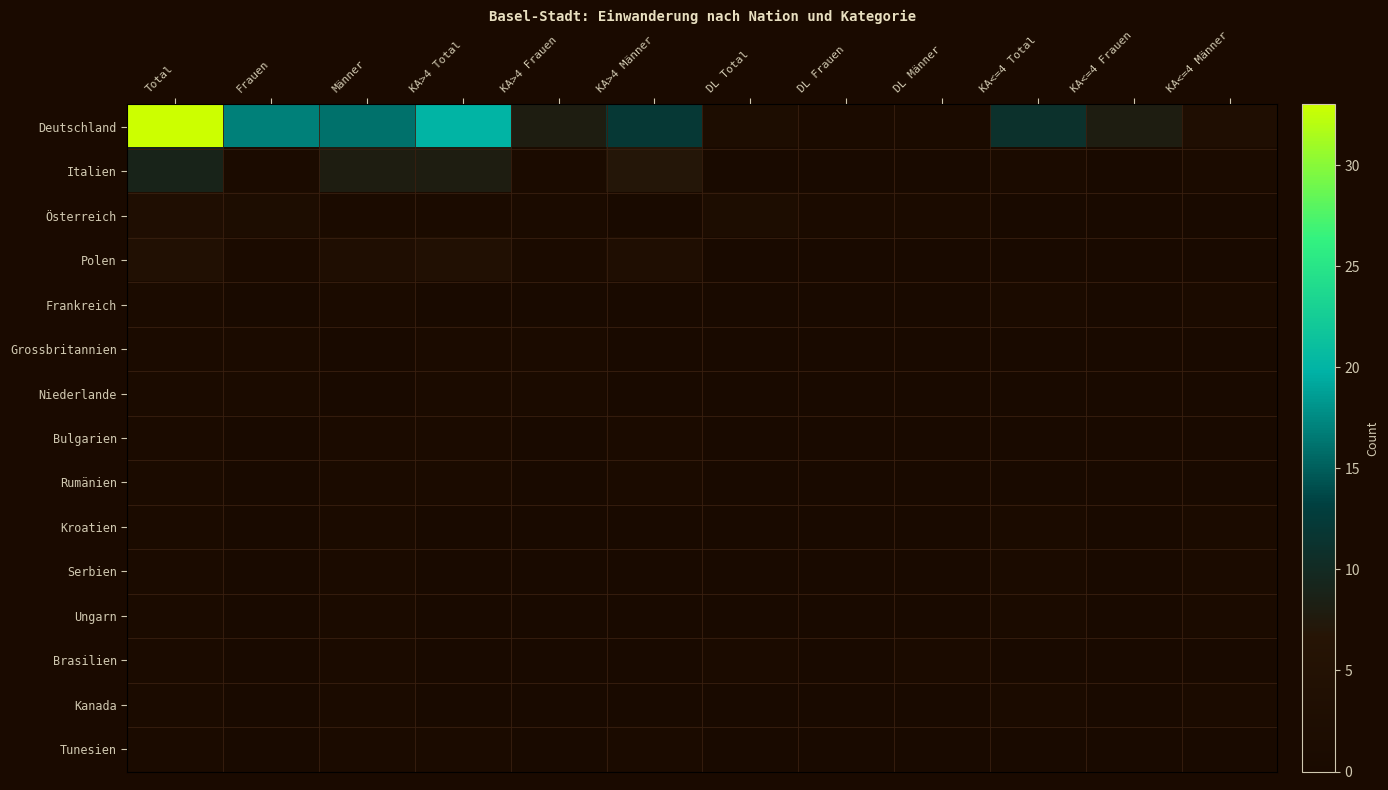

What is the spread (max minus min) of values at Frauen?

17